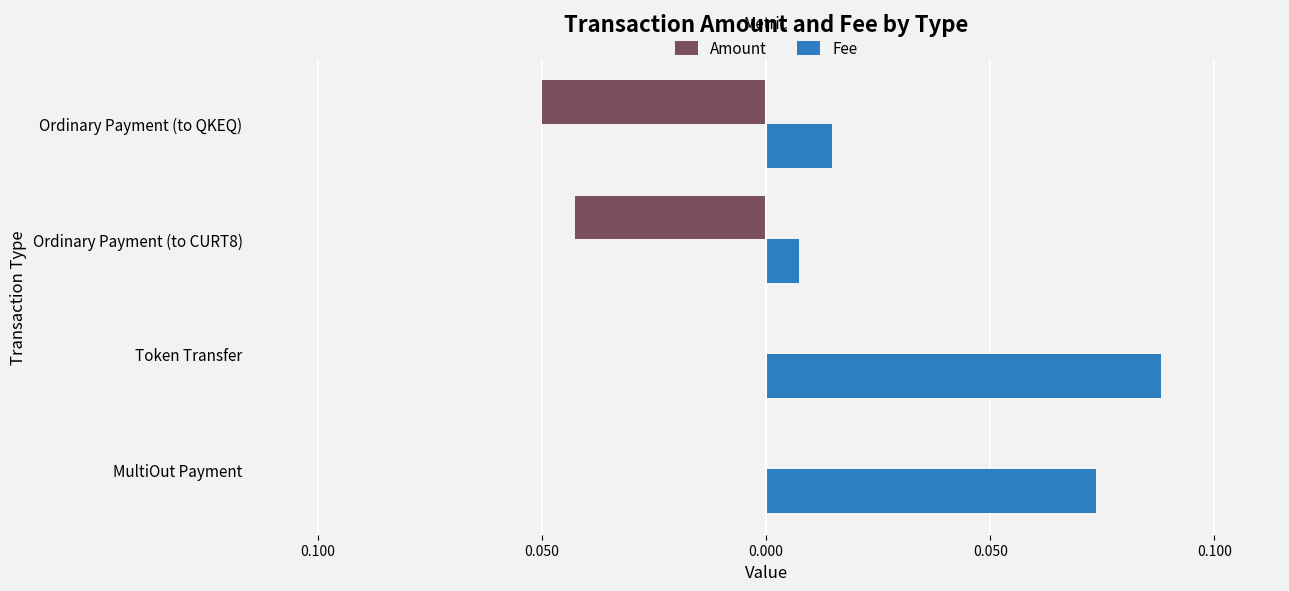

What is the value of the Fee bar at the 1st from the left?

0.1